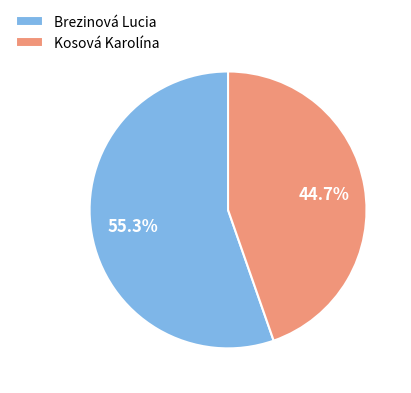

Is it true that Kosová Karolína is 45% of the pie?

True